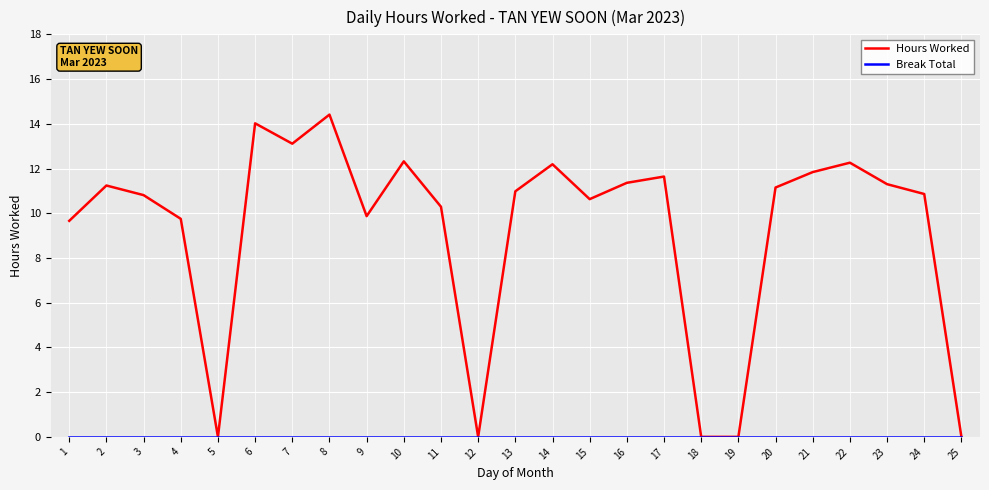

At how many categories does at least one series exceed 5?

20